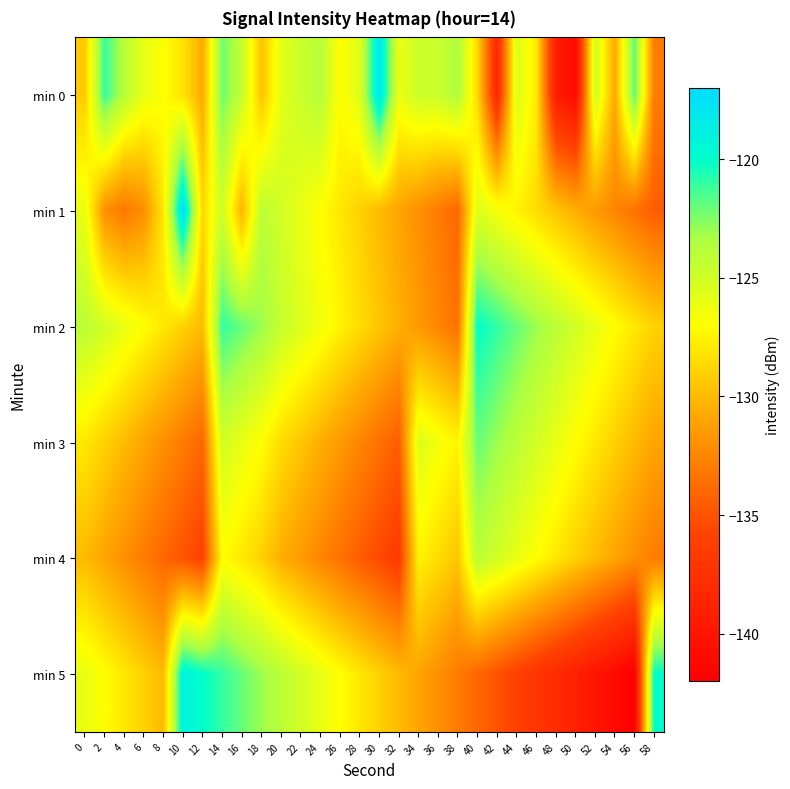

What is the maximum value shown in the chart?

-117.3